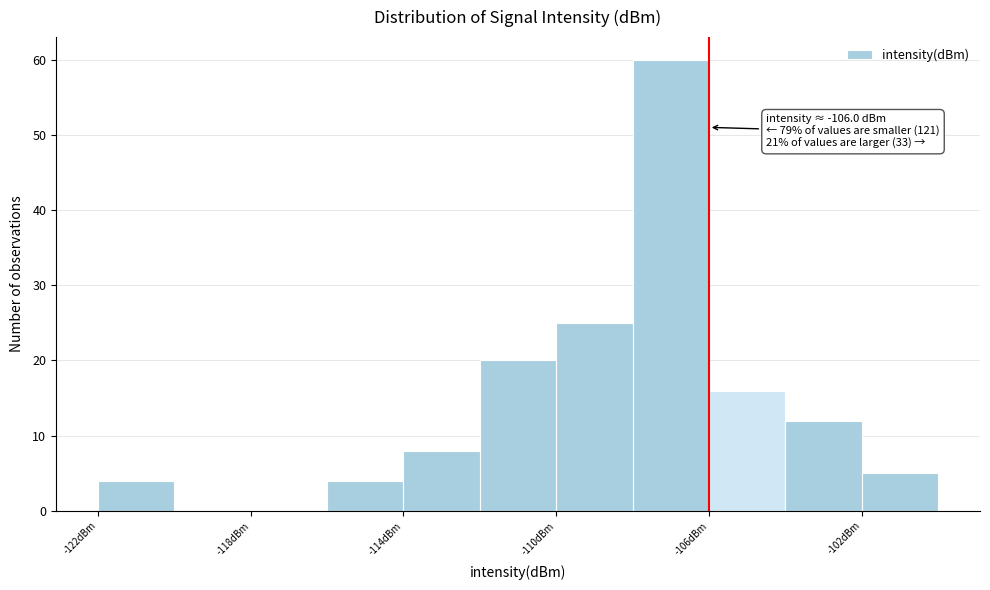

Over which range of the x-axis is the bar tallest?

-108 to -106